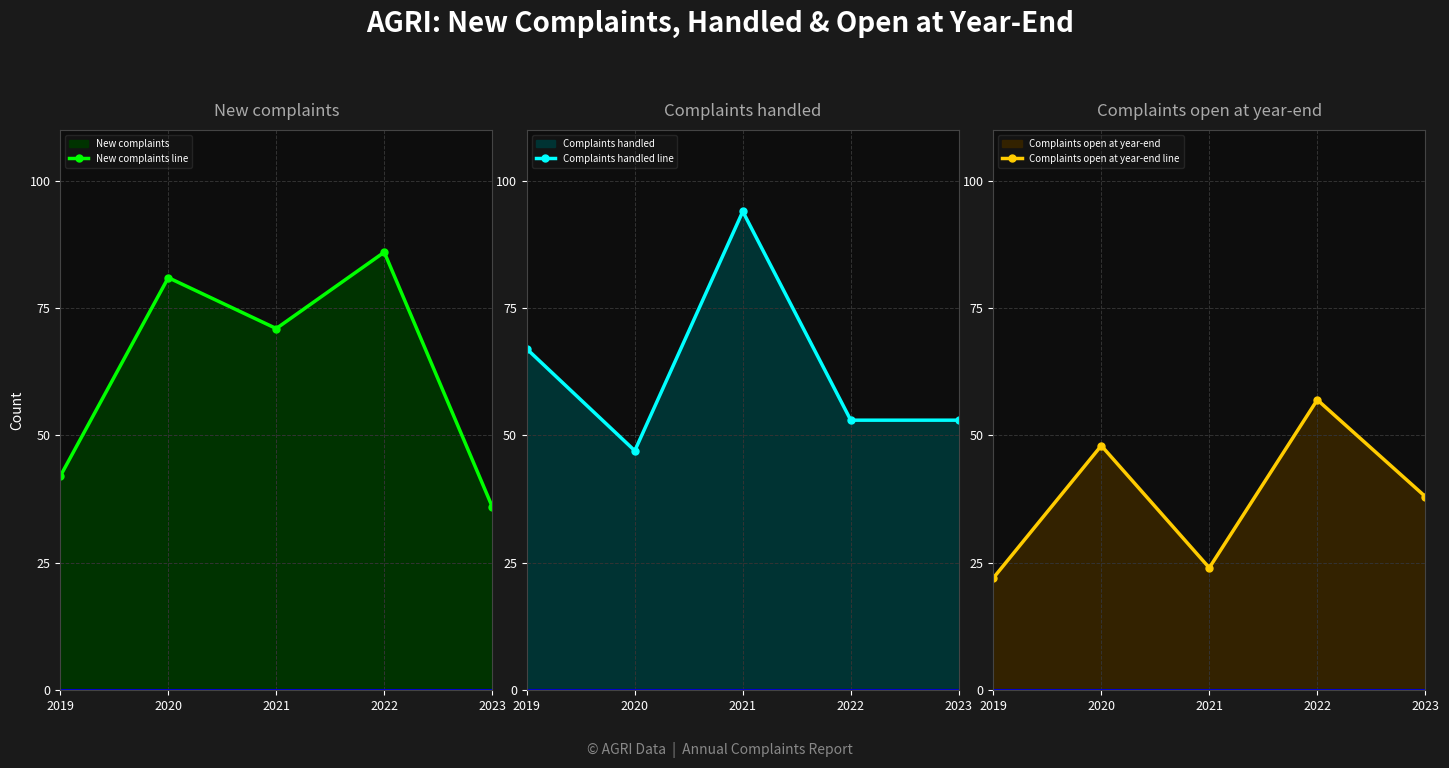

What is the difference between the highest and lowest values at 2021?

70